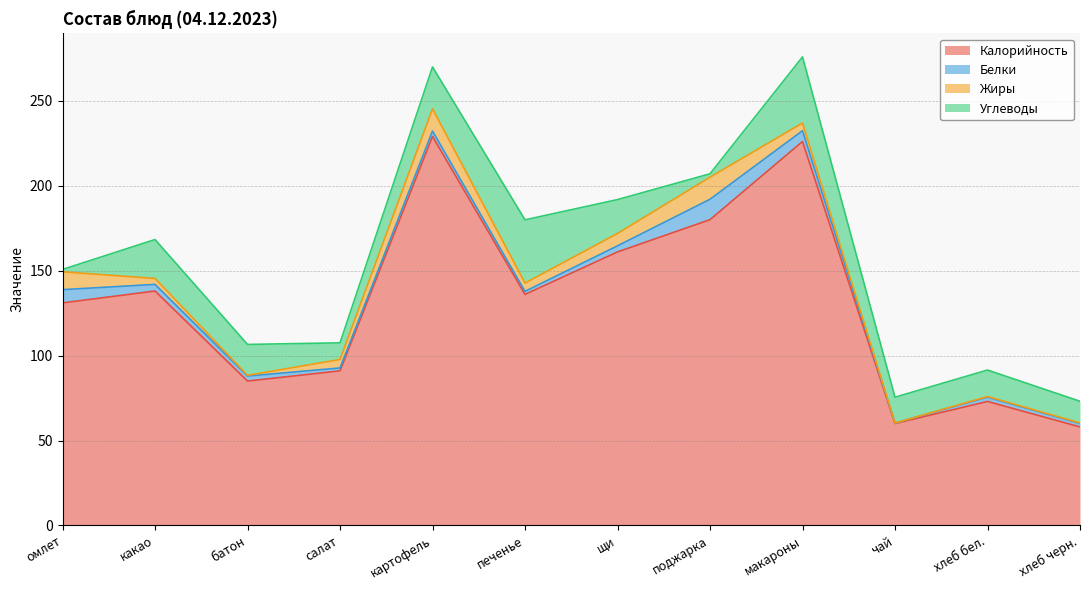

What is the sum of all Углеводы values?

218.6